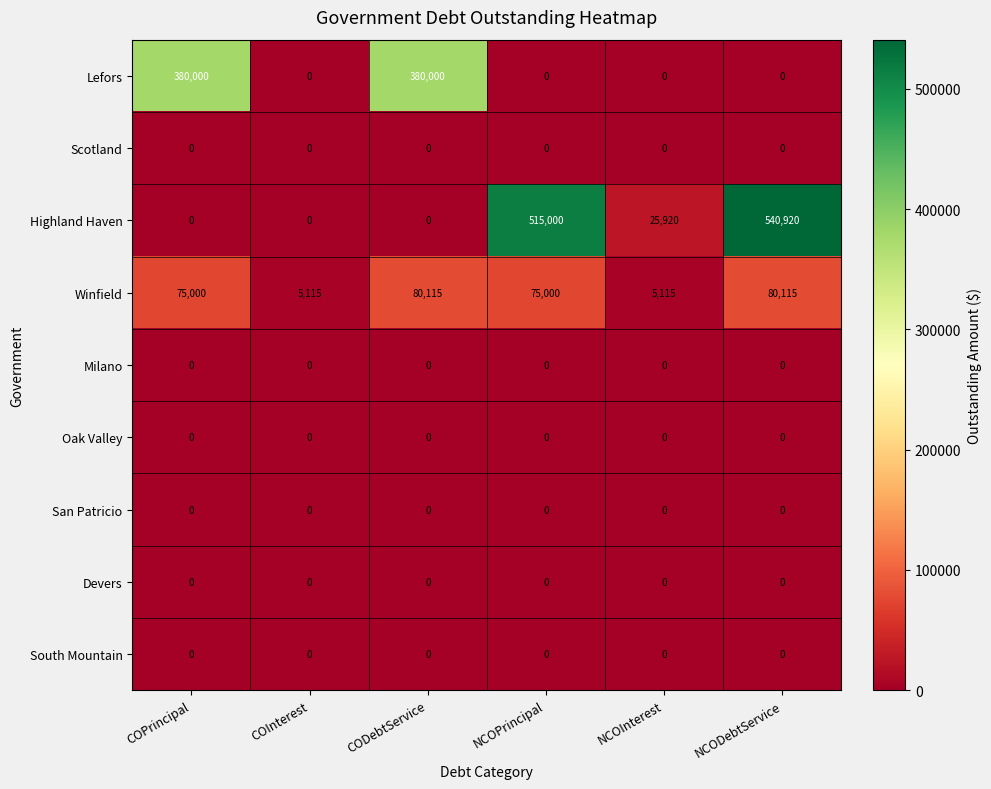

How many categories are shown in the chart?

6